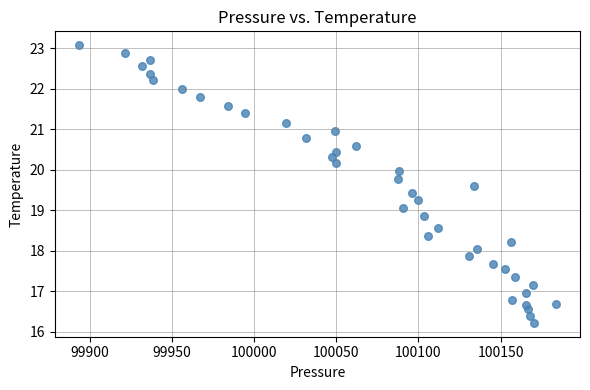

What is the range of Y values (max minus min)?

6.9